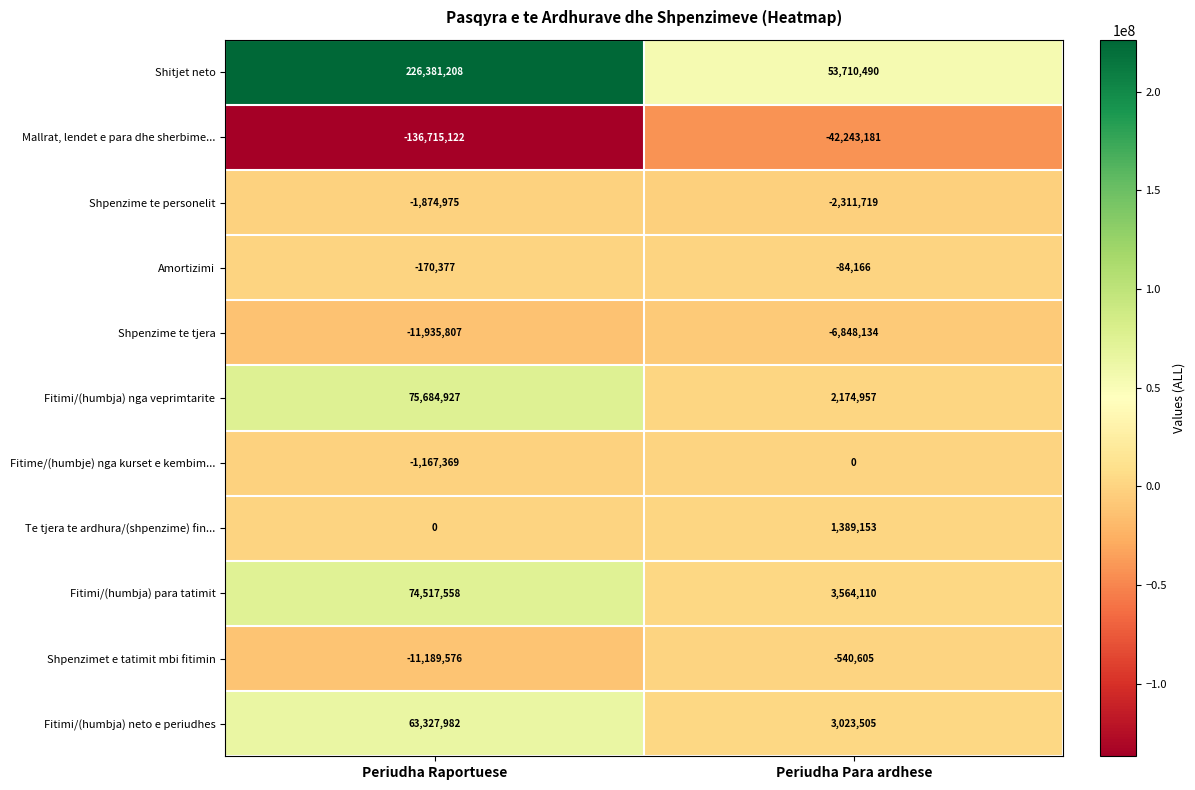

At which category is the sum across all series the highest?

Periudha Raportuese